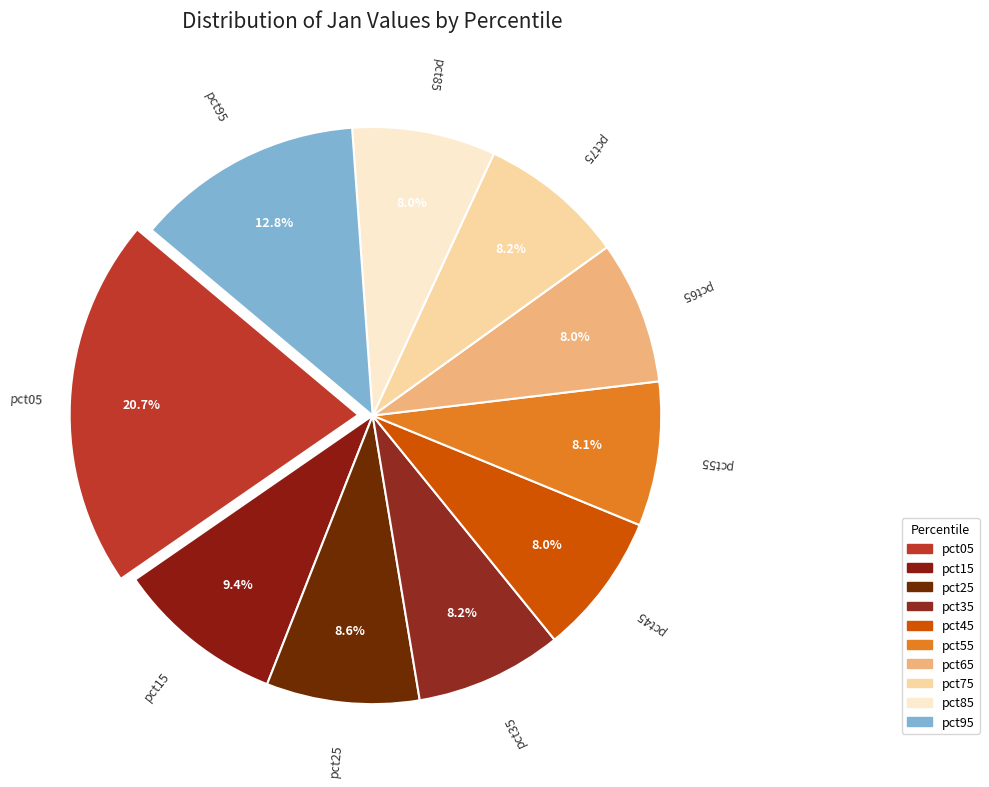

To the nearest percent, what percentage of the pie is pct75?

8%